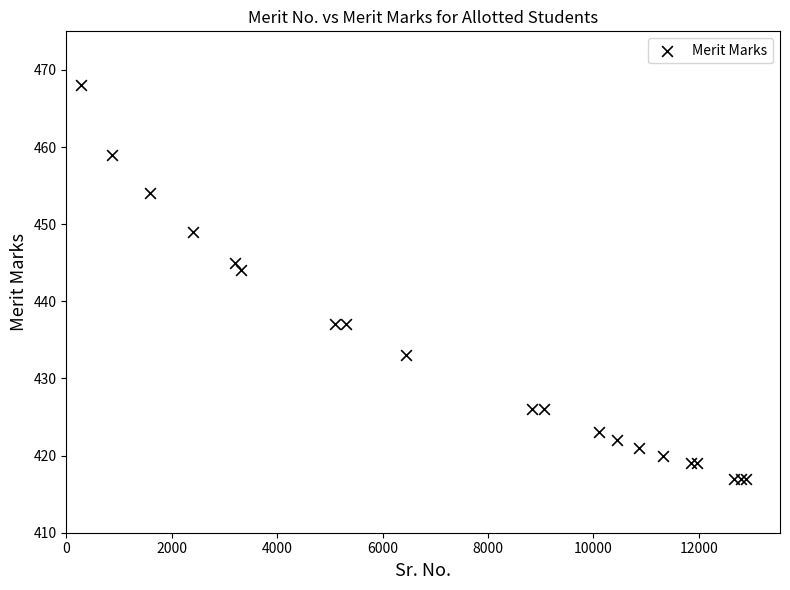

What Y value in the scatter plot is closest to 442?

444